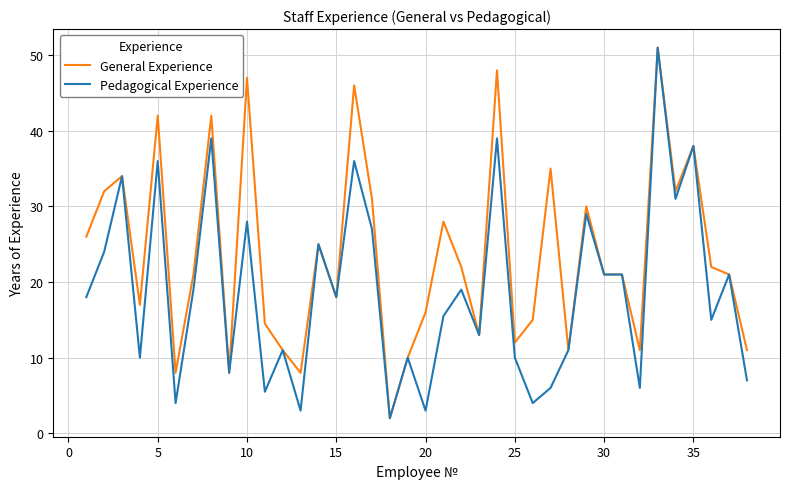

What is the difference between the maximum and minimum values in the General Experience series?

49.0